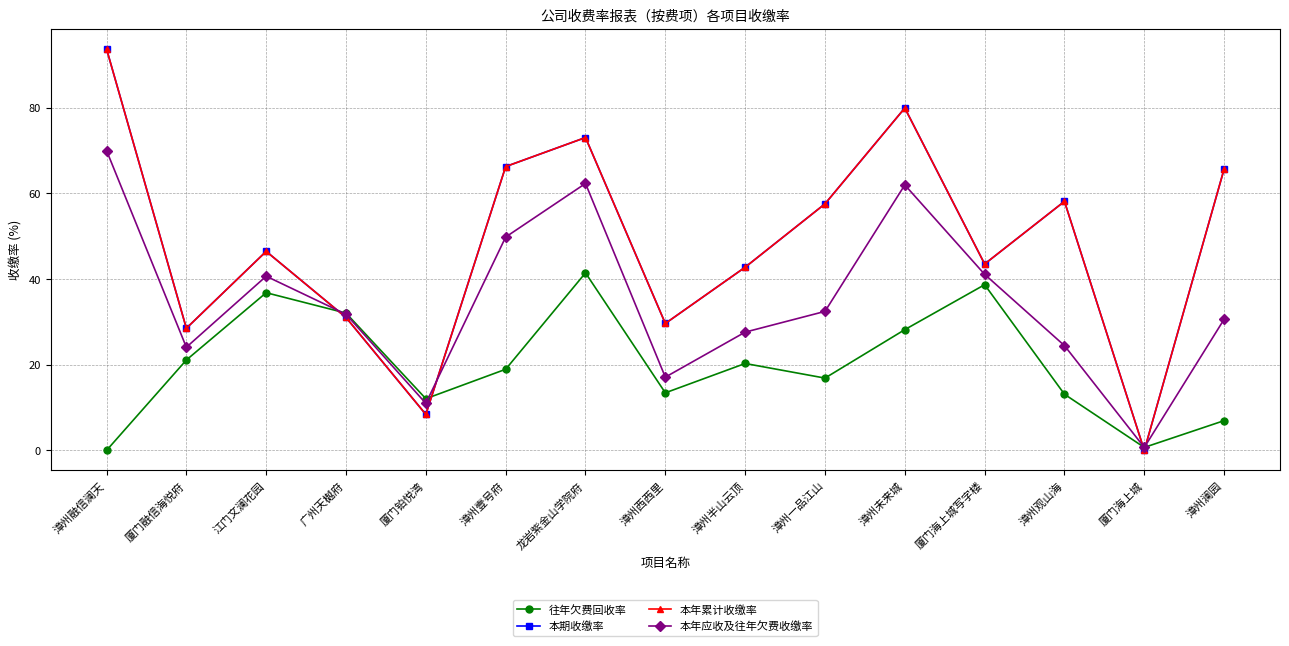

Is this an area chart (filled region under the line)?

No